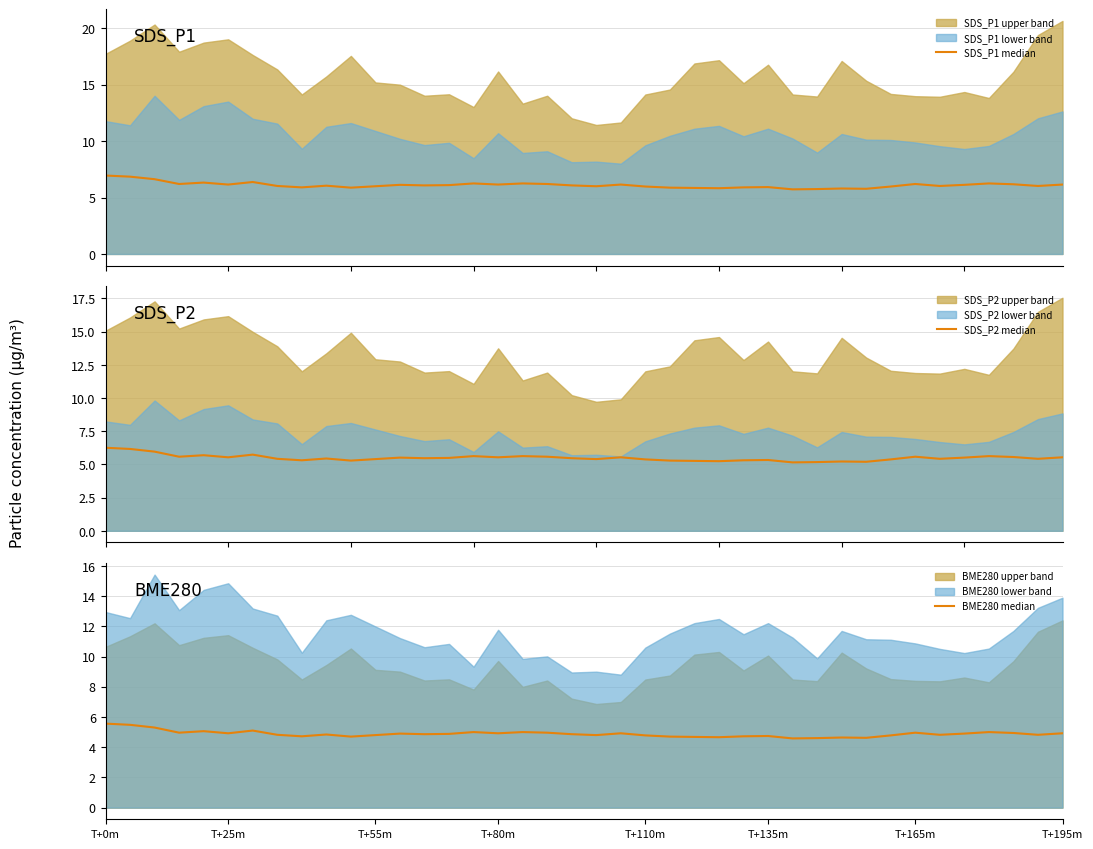

Between 17 and 20, which is larger?

17